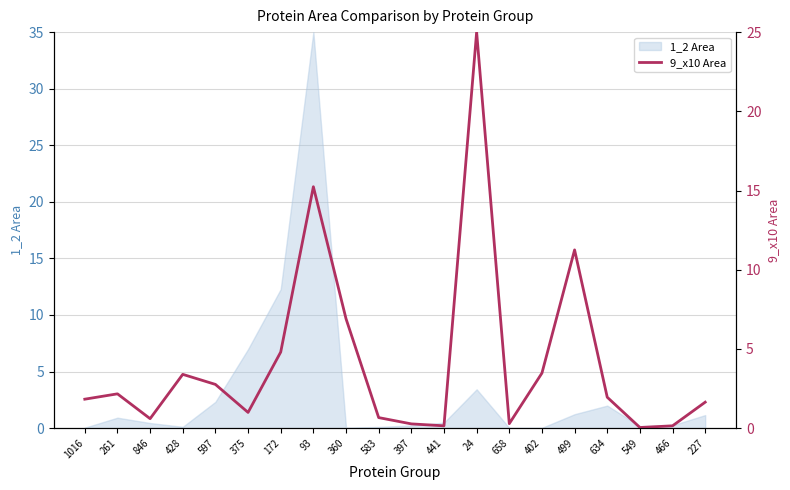

Between 846 and 227, which is larger?

227